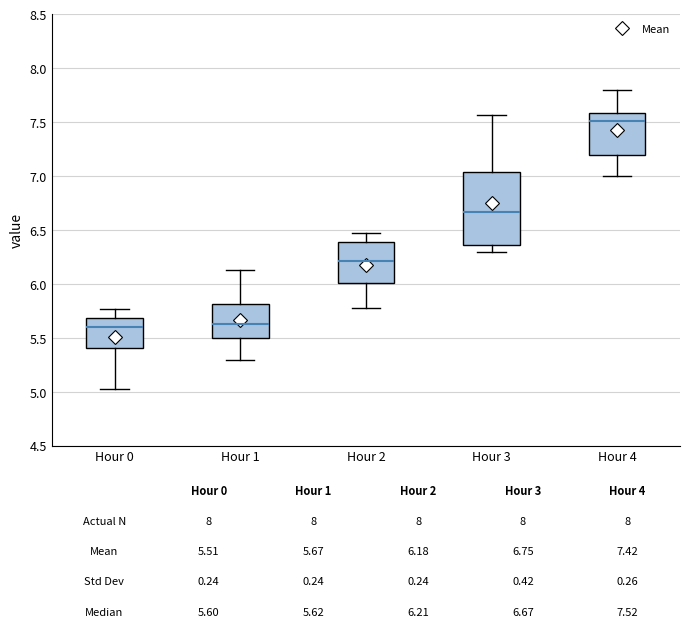

Which box is the tallest, from its lower edge to its upper edge?

Hour 3